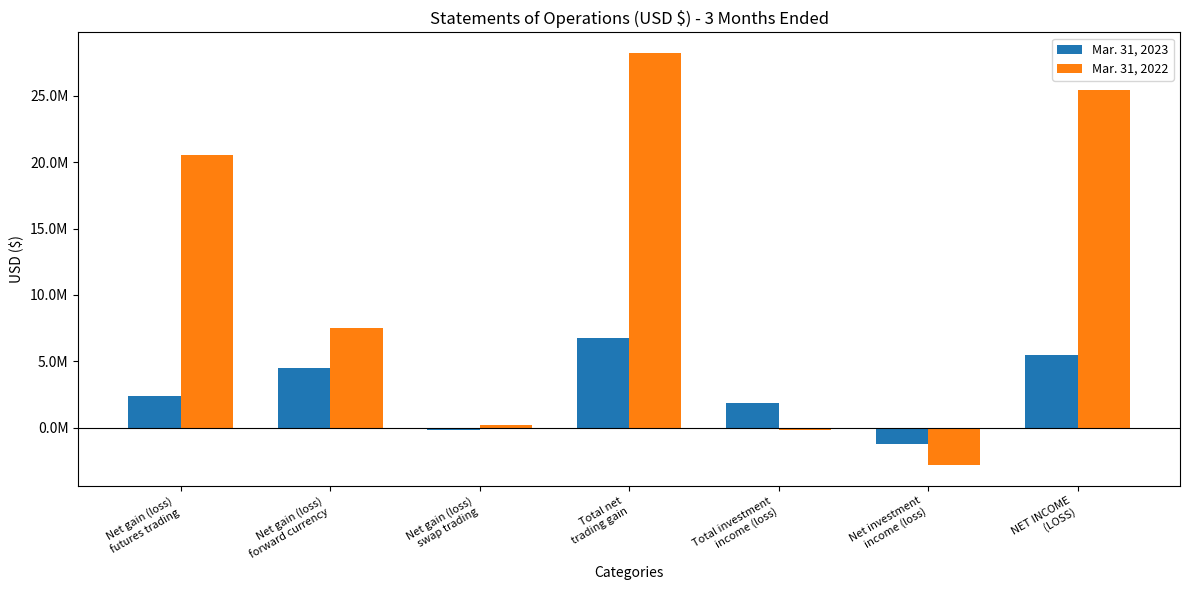

What are all the series names shown in the legend?

Mar. 31, 2023, Mar. 31, 2022